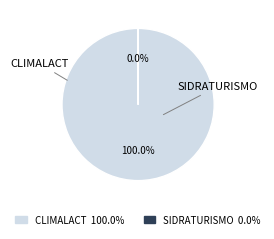

How many slices are in this pie chart?

2